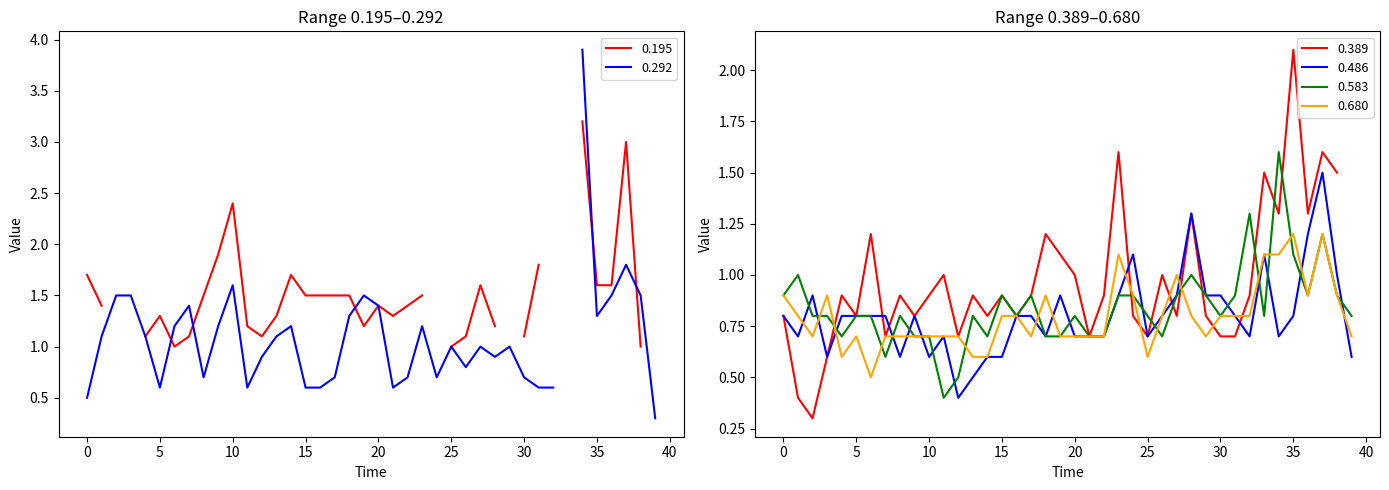

The 0.583 series shows 0.8 at 25. True or false?

True